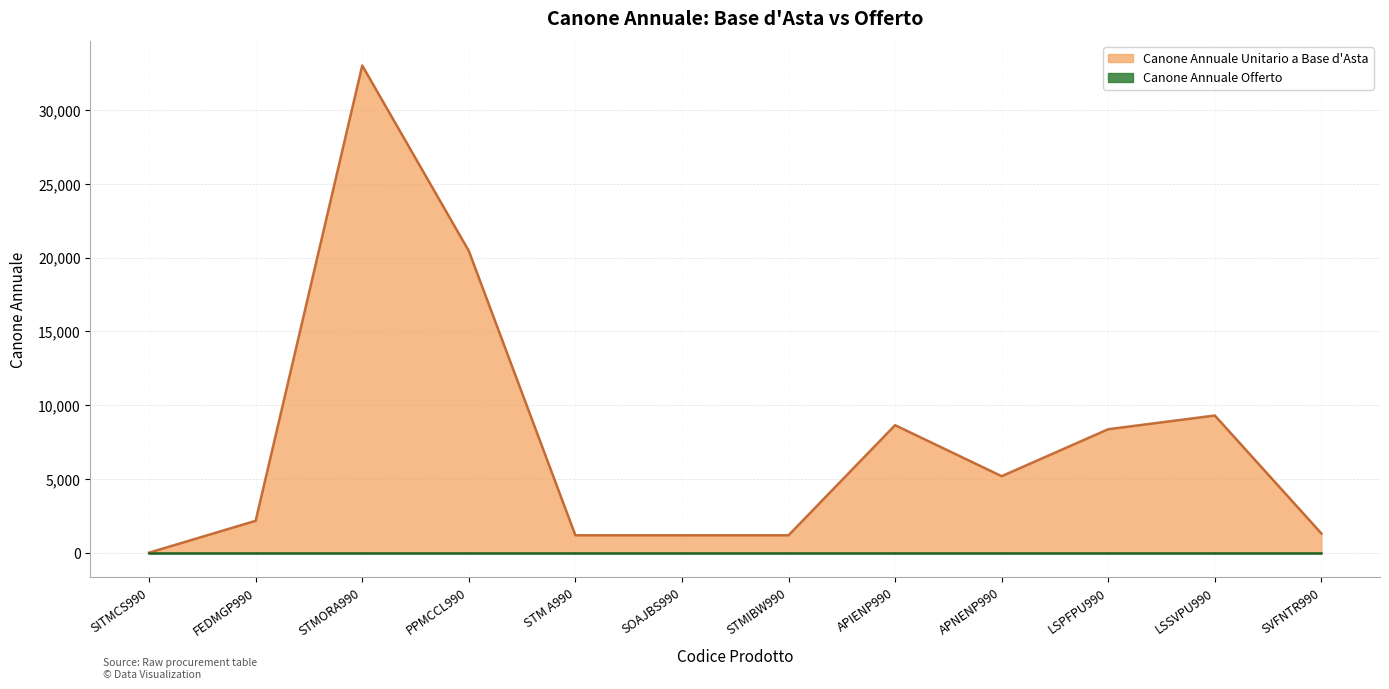

Which label corresponds to the largest value in the chart?

STMORA990